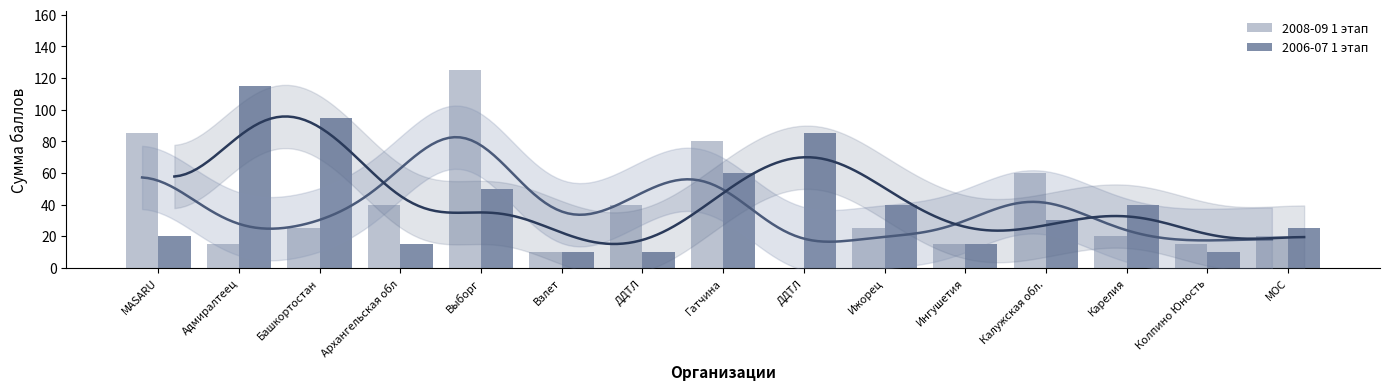

What is the minimum value for 2006-07 1 этап?

10